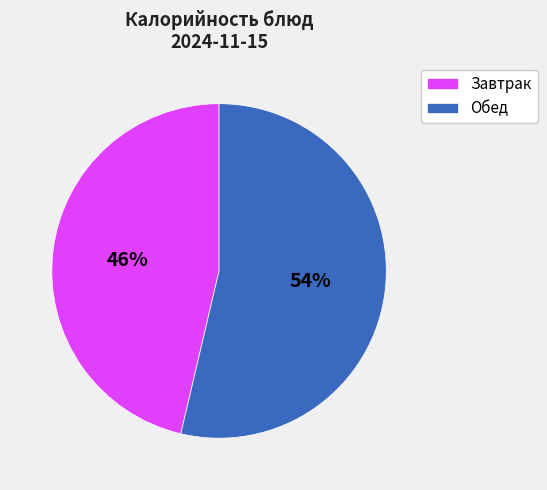

Is there a majority slice in this chart?

Yes